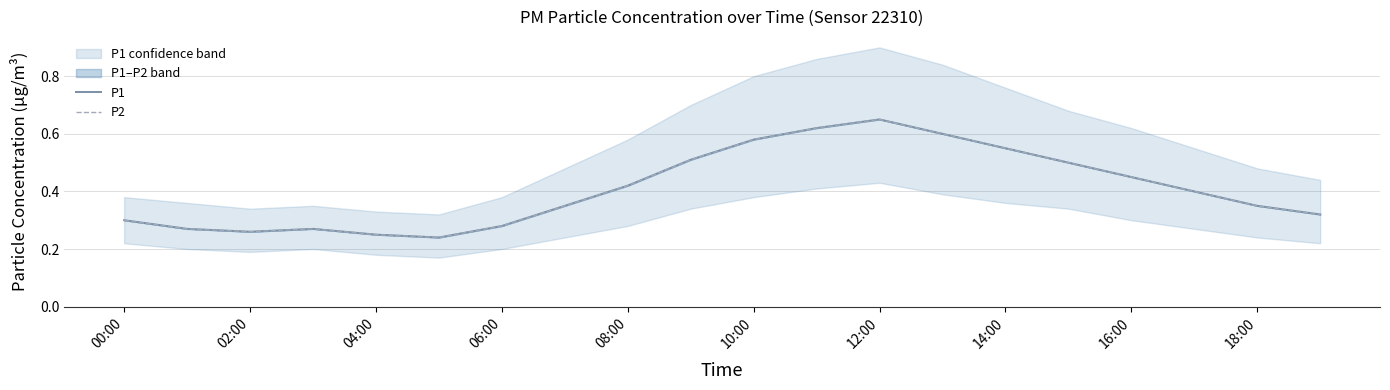

What is the average value of the P1 series?

0.4